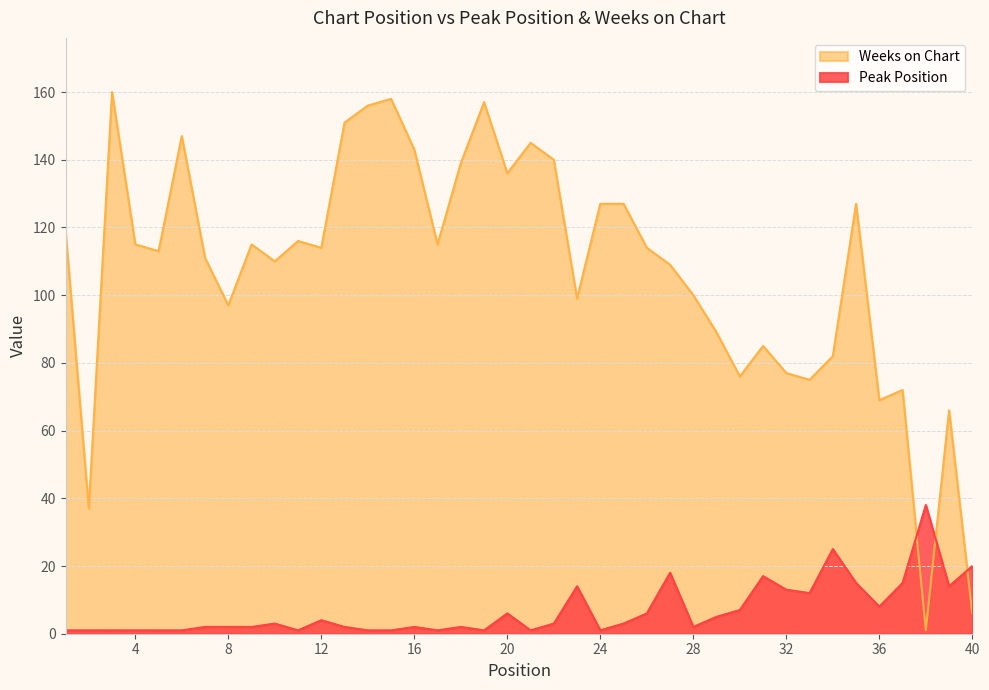

Reading right to left, what are all the values shown in this chart?

Peak Position: 40=20	39=14	38=38	37=15	36=8	35=15	34=25	33=12	32=13	31=17	30=7	29=5	28=2	27=18	26=6	25=3	24=1	23=14	22=3	21=1	20=6	19=1	18=2	17=1	16=2	15=1	14=1	13=2	12=4	11=1	10=3	9=2	8=2	7=2	6=1	5=1	4=1	3=1	2=1	1=1
Weeks on Chart: 40=6	39=66	38=1	37=72	36=69	35=127	34=82	33=75	32=77	31=85	30=76	29=89	28=100	27=109	26=114	25=127	24=127	23=99	22=140	21=145	20=136	19=157	18=139	17=115	16=143	15=158	14=156	13=151	12=114	11=116	10=110	9=115	8=97	7=111	6=147	5=113	4=115	3=160	2=37	1=119